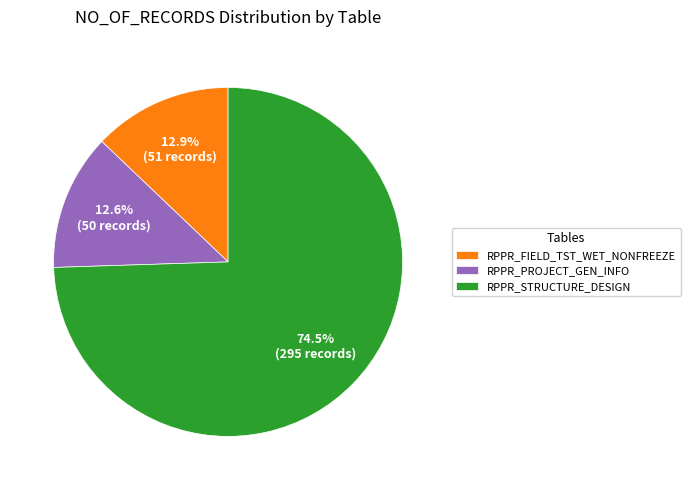

The RPPR_PROJECT_GEN_INFO slice represents 27% of the pie. True or false?

False